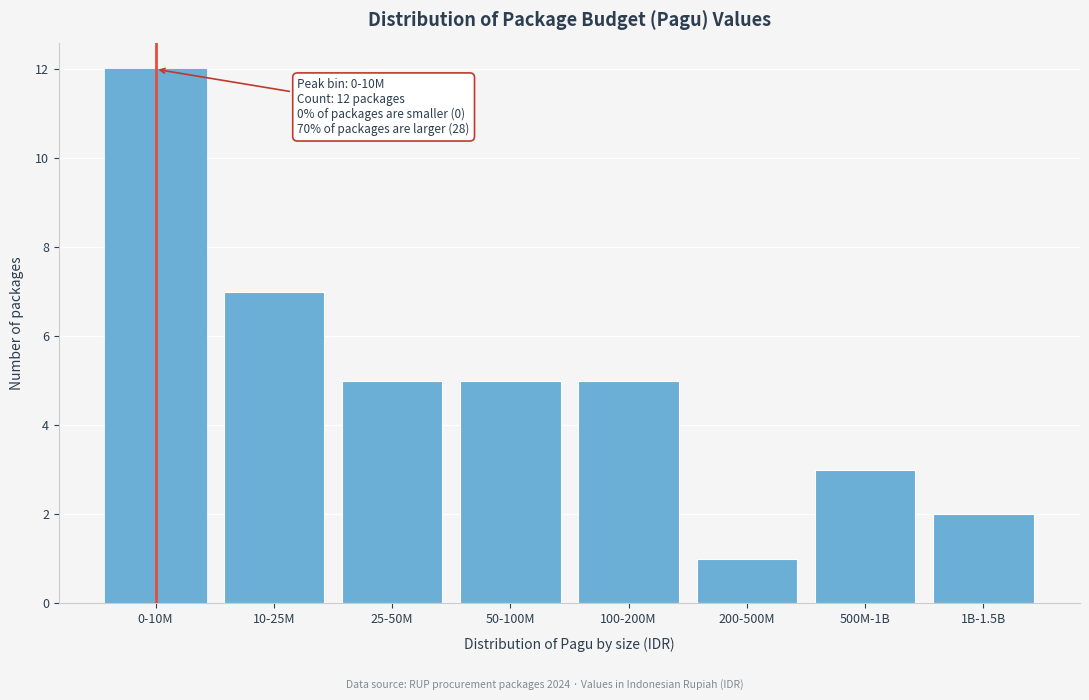

Reading left to right, list all the values displayed in this chart.

12	7	5	5	5	1	3	2